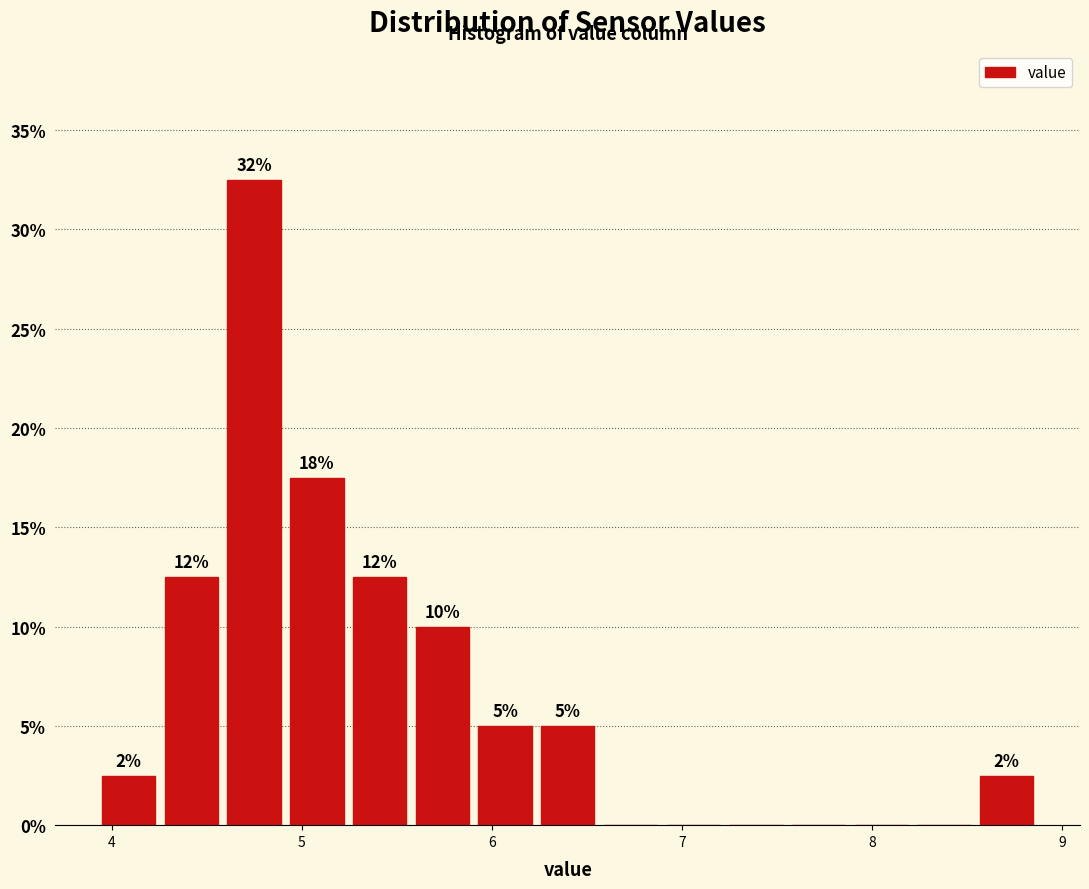

Read against the x-axis, roughly where is the centre of the tallest bar?

4.8